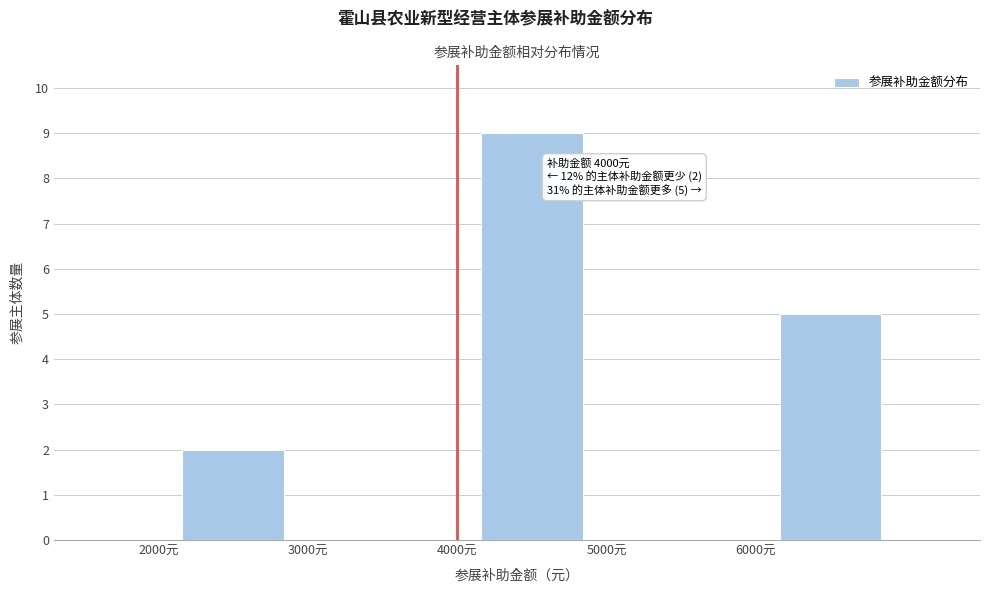

Which range on the x-axis has the tallest bar?

4000 to 5000